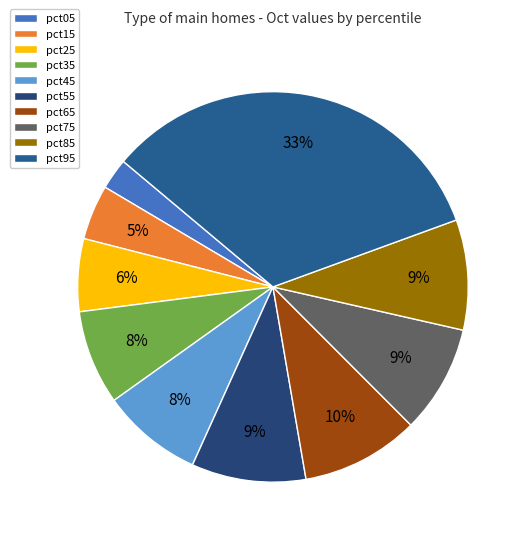

Count the number of slices in the pie.

10